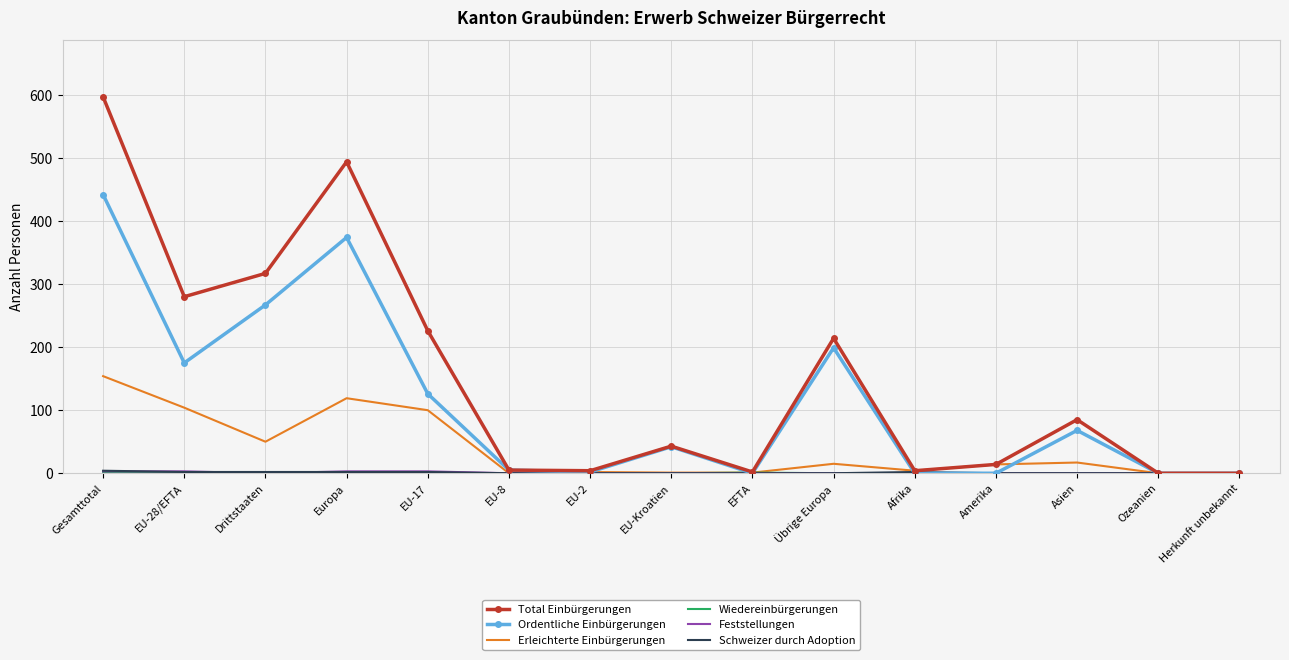

What is the total value across all series at Asien?

170